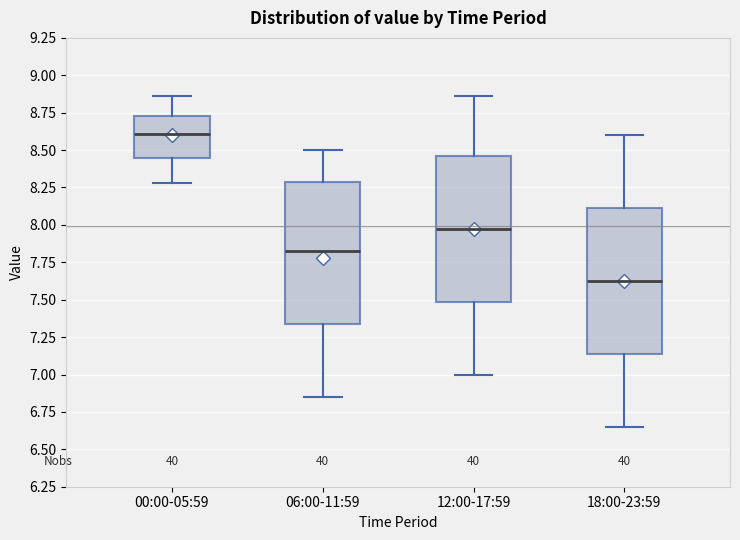

Where does the lower whisker of the box for 00:00-05:59 end on the y-axis? The values are not printed on the chart, so give them approximately, as read against the axis.

8.30